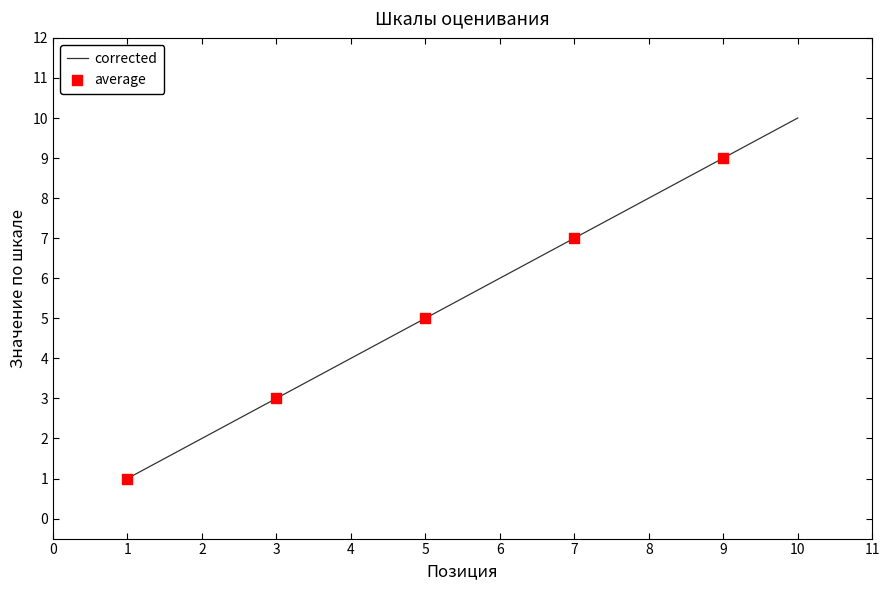

Which has a higher value, 3 or 9?

9